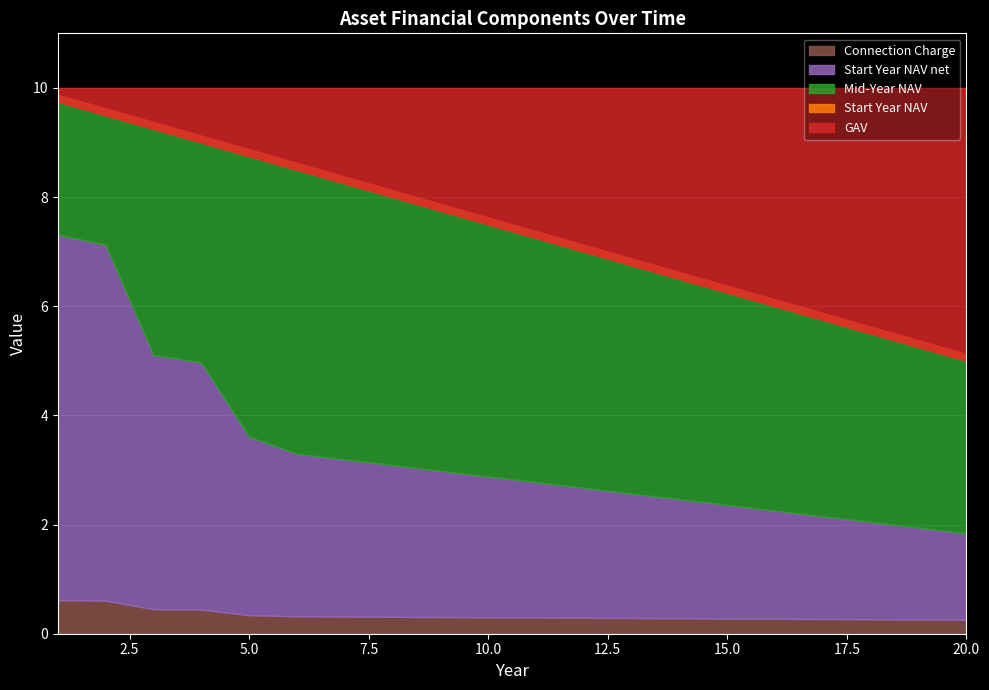

At which label is Start Year NAV net closest to 4?

5